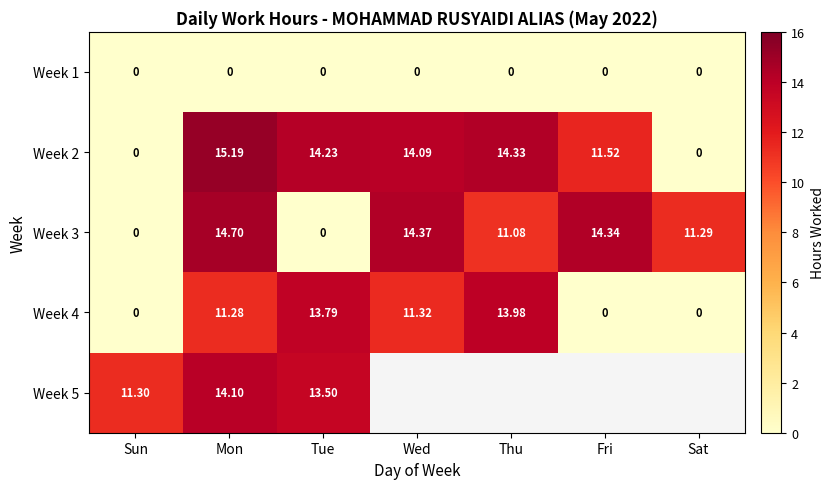

What is the highest value of the Week 4 series?

14.0